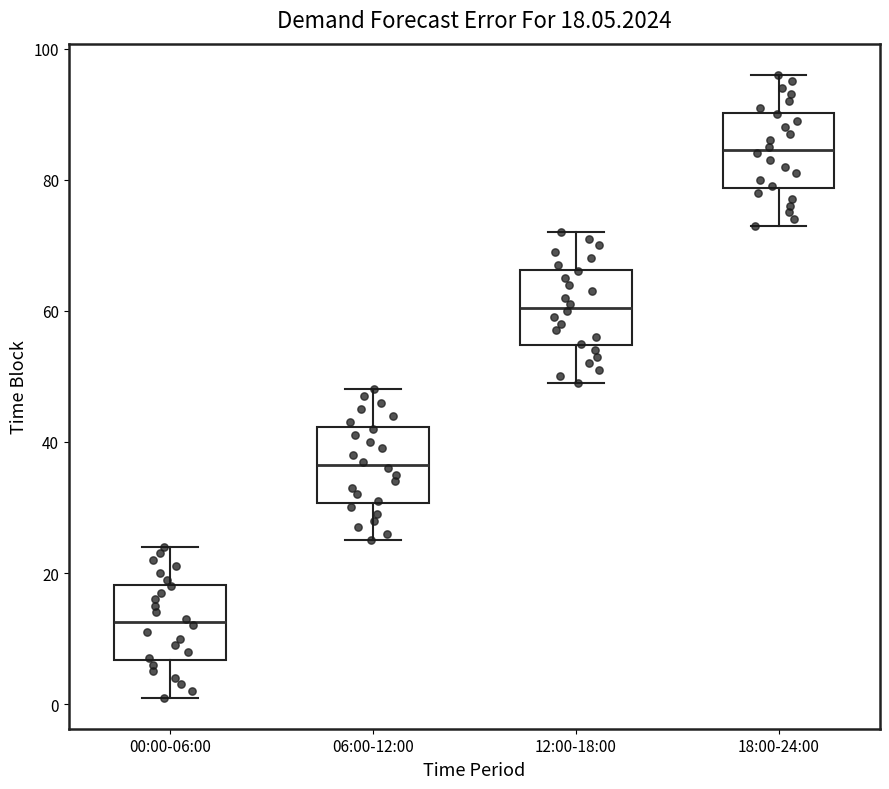

Which box has the lowest median line?

00:00-06:00